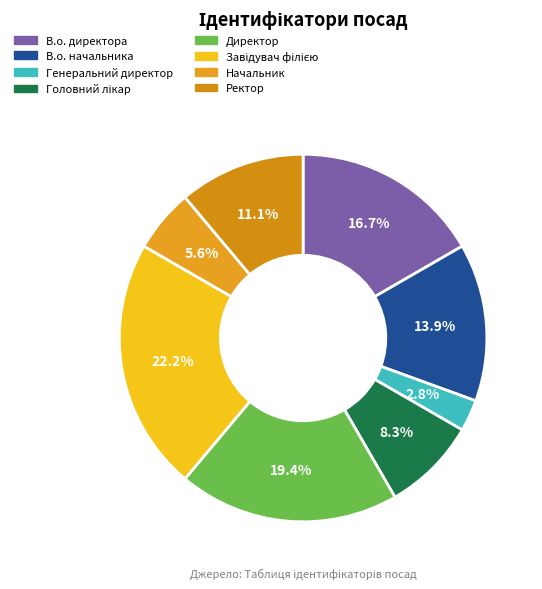

How many segments does this pie chart have?

8